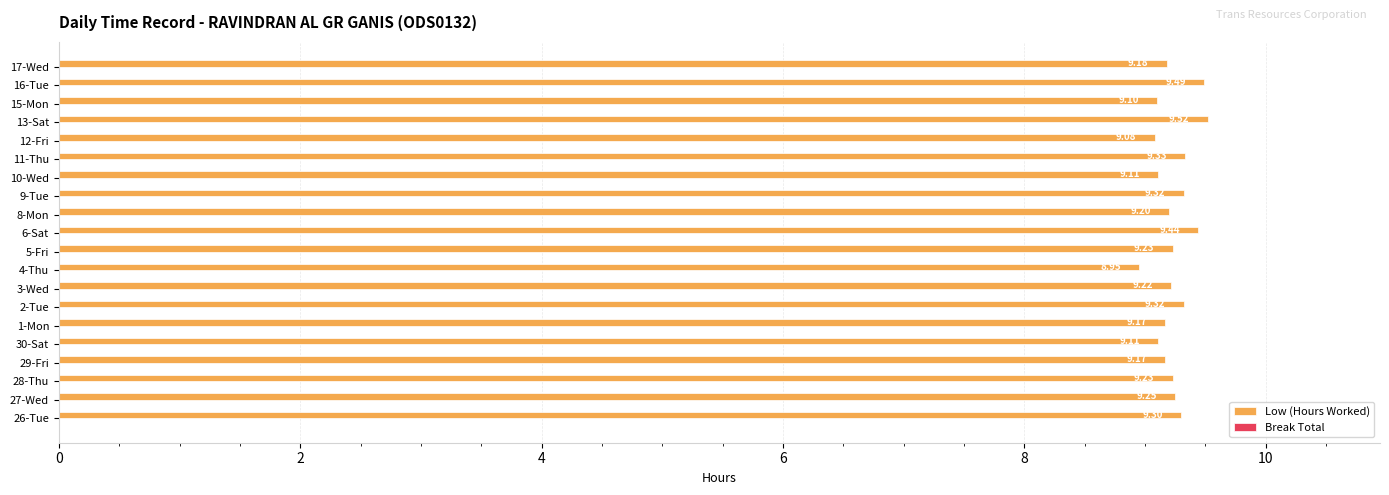

Between 2-Tue and 26-Tue, which is larger?

2-Tue